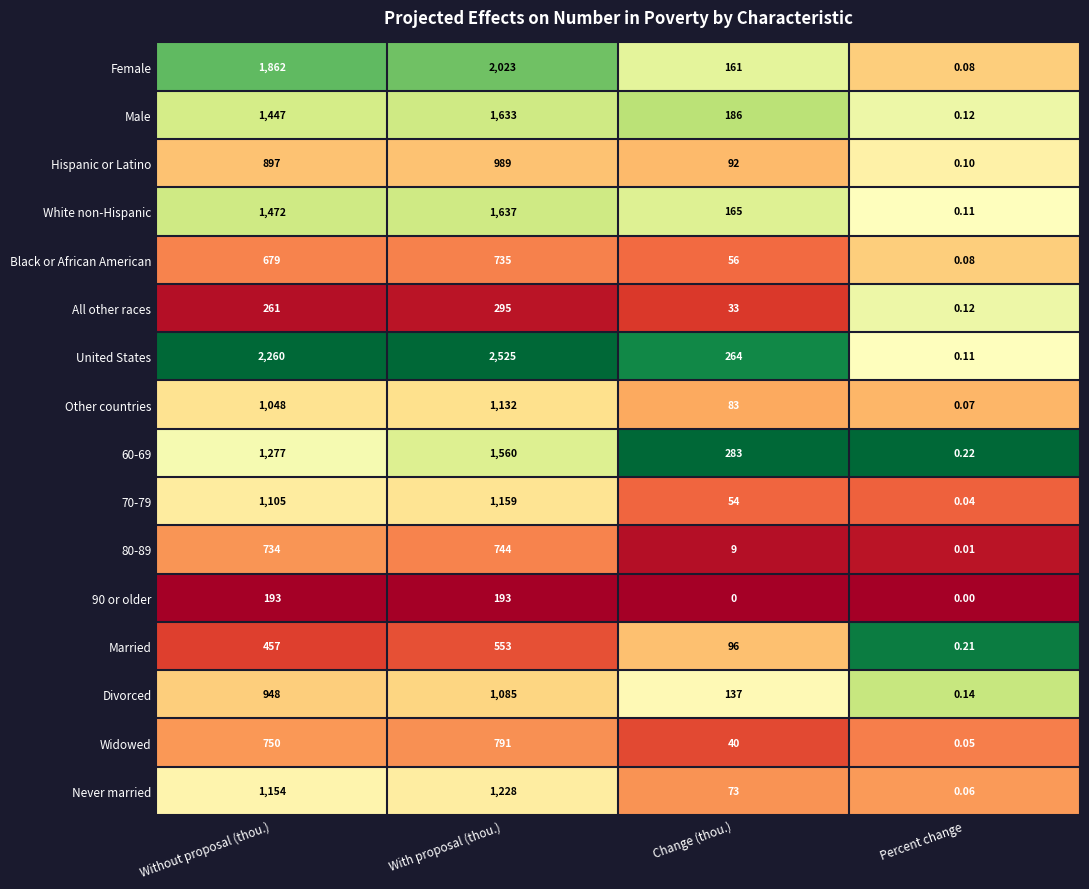

At which label does All other races reach its peak?

With proposal (thou.)